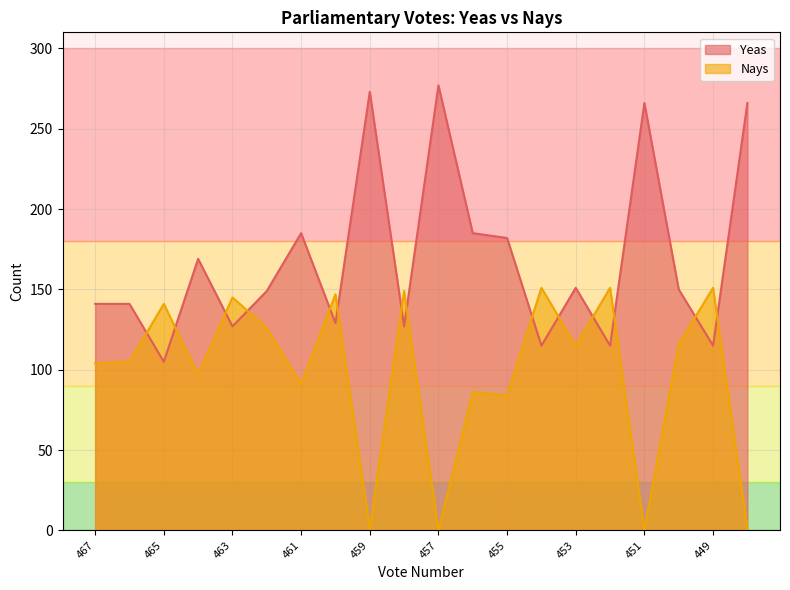

Reading right to left, what are all the values shown in this chart?

Yeas: 448=266	449=115	450=150	451=266	452=115	453=151	454=115	455=182	456=185	457=277	458=127	459=273	460=129	461=185	462=149	463=127	464=169	465=105	466=141	467=141
Nays: 448=1	449=151	450=116	451=0	452=151	453=115	454=151	455=84	456=86	457=0	458=149	459=1	460=147	461=91	462=126	463=145	464=97	465=141	466=105	467=104